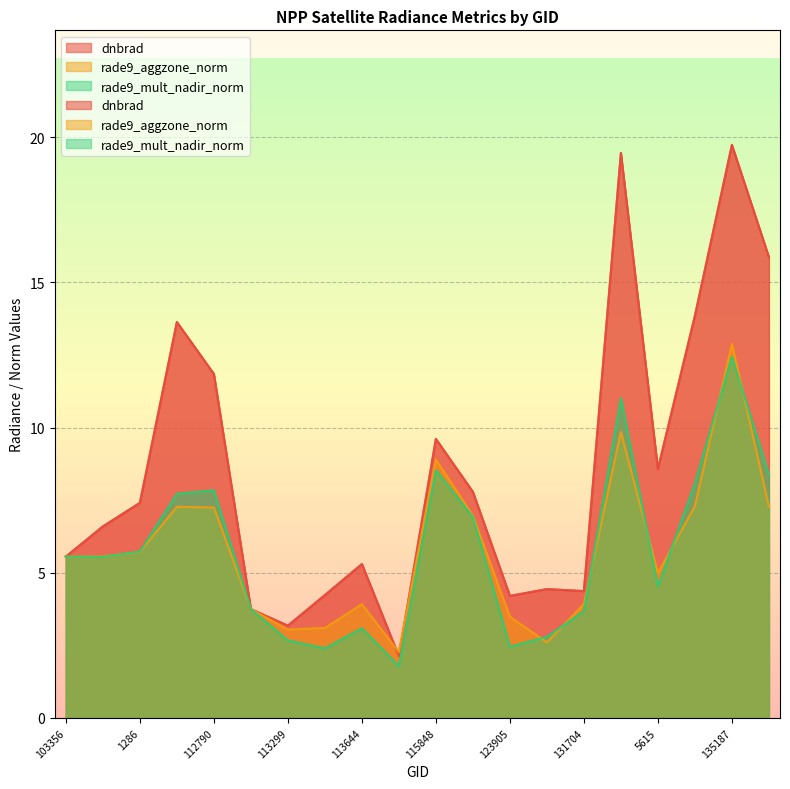

Rank the series by their maximum value, from highest to lowest.

dnbrad, rade9_aggzone_norm, rade9_mult_nadir_norm